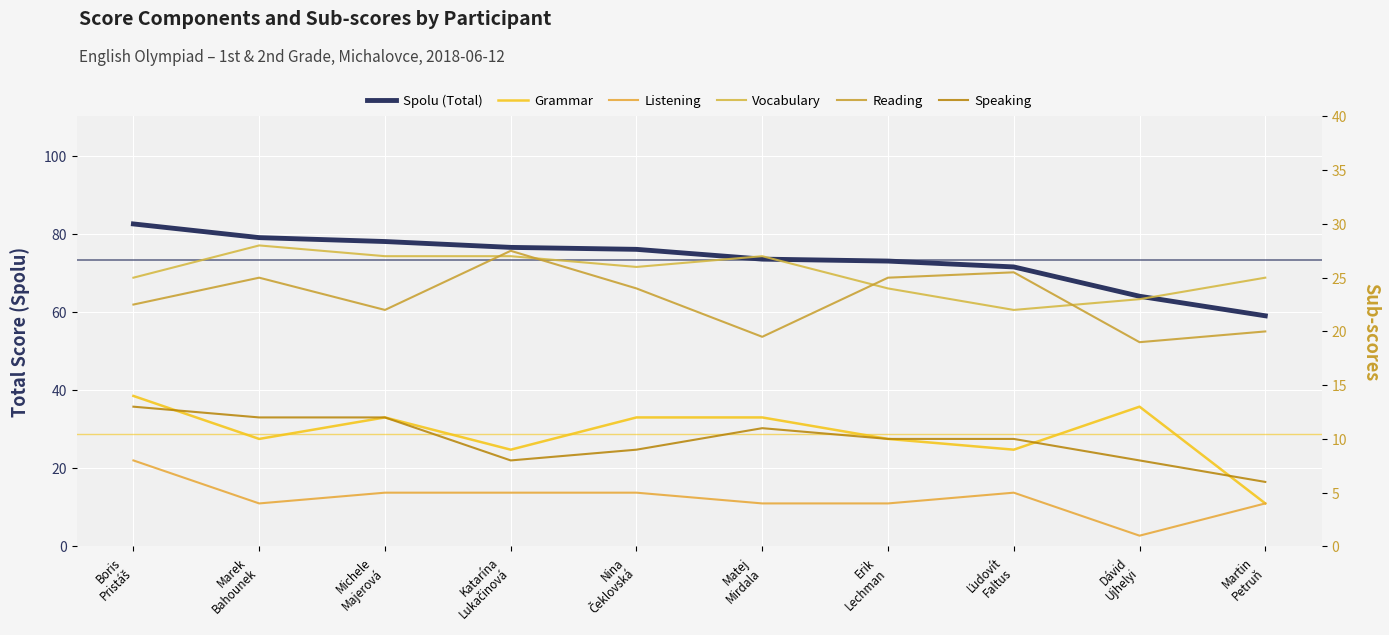

True or false: Listening and Grammar cross at least once.

False